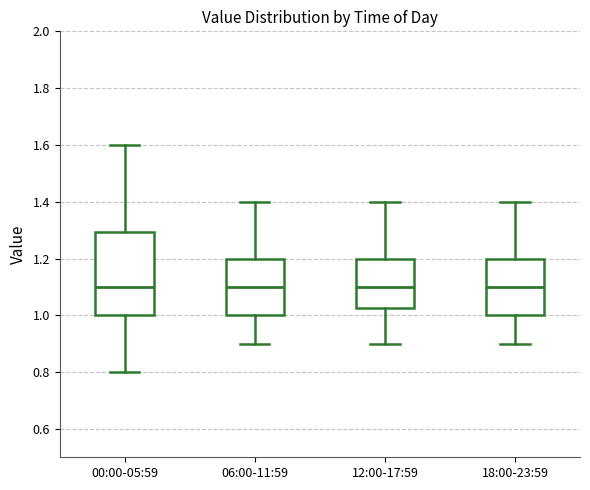

Where does the median line of the box for 06:00-11:59 sit on the y-axis? The values are not printed on the chart, so give them approximately, as read against the axis.

1.10